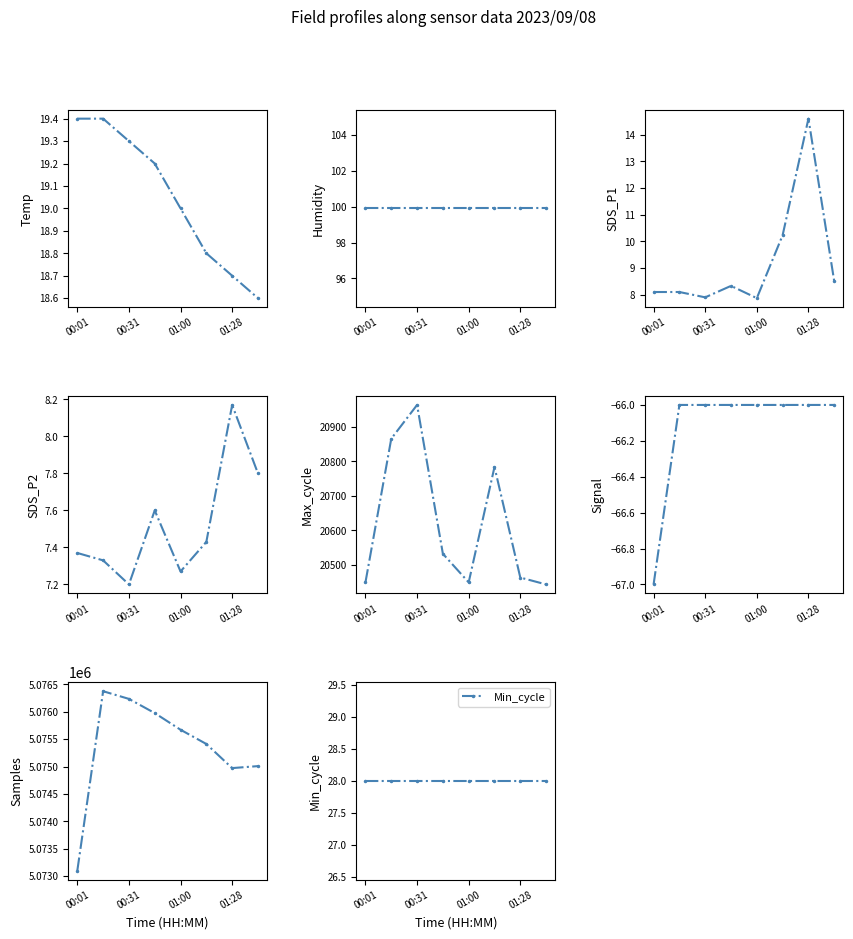

What position from the left is 01:28?

7